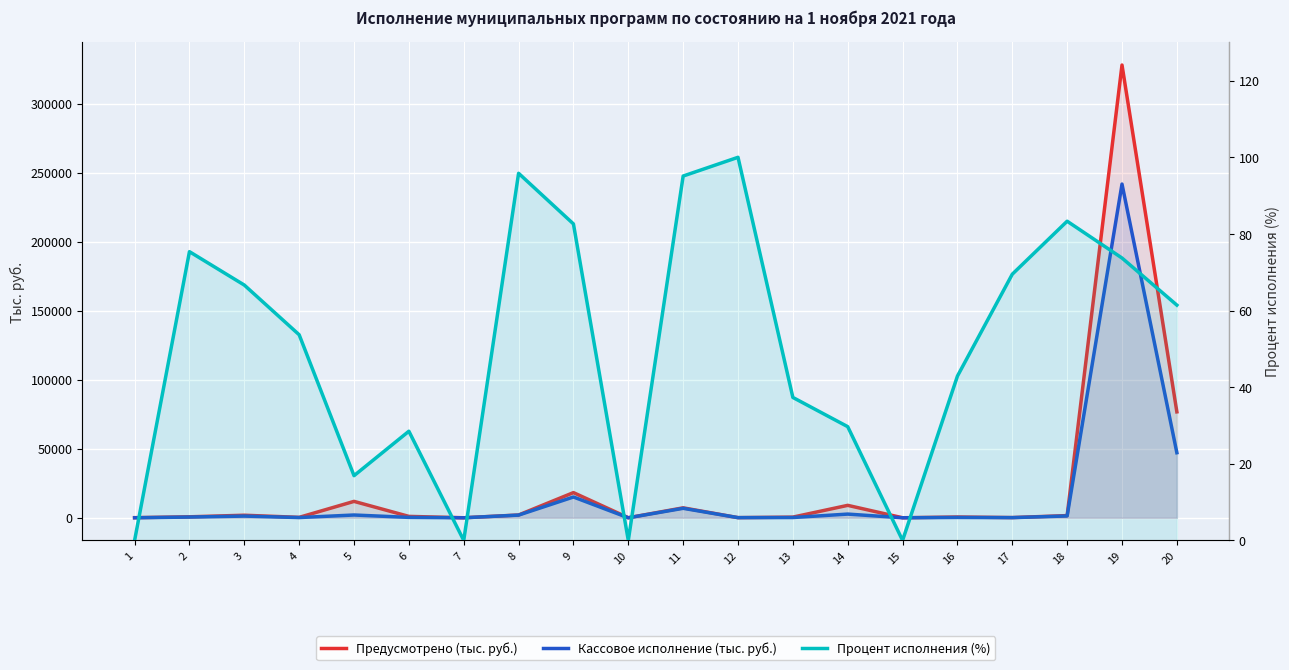

At which category is the sum across all series the highest?

19